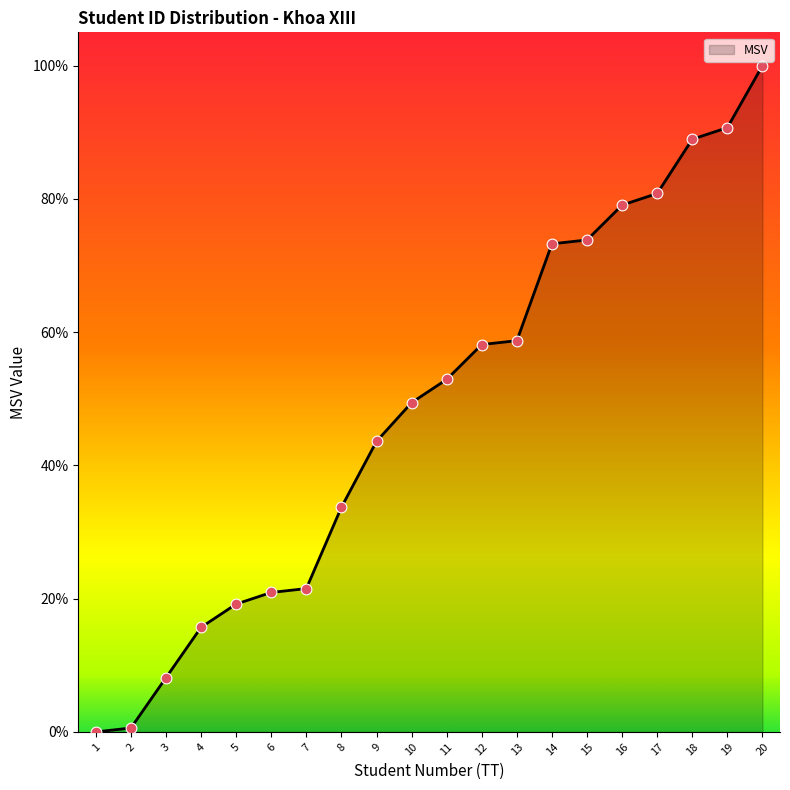

Approximately how many times larger is the value at 17 compared to 20?

0.8